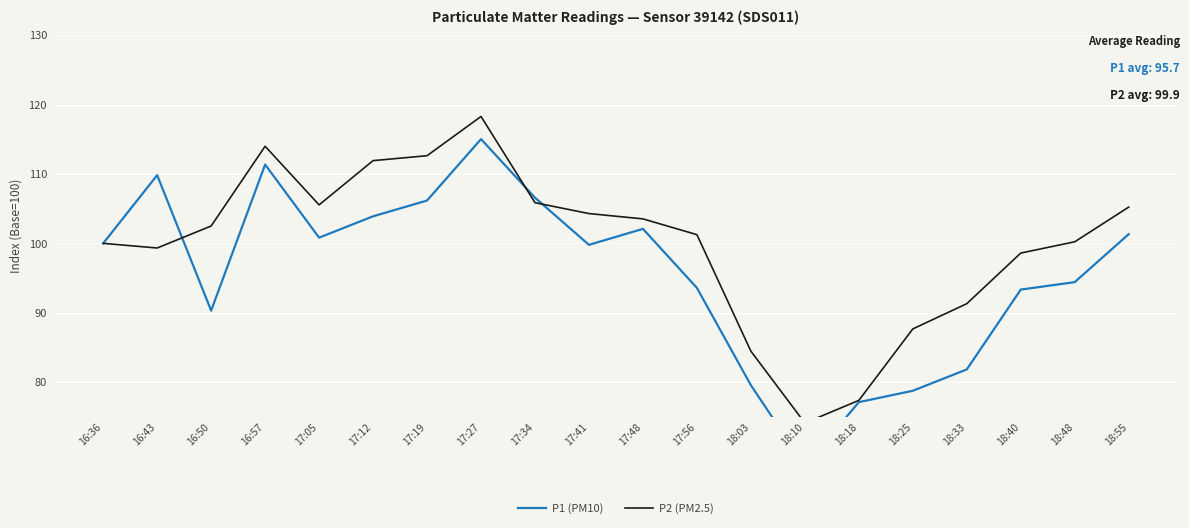

Between 18:48 and 17:34, which is larger?

17:34